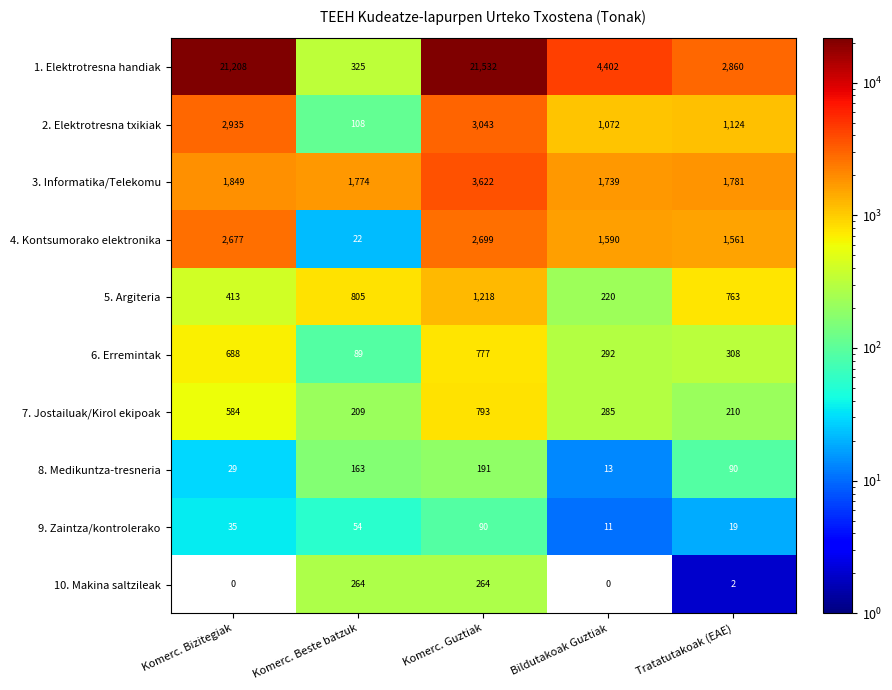

Count the number of data series in this chart.

10